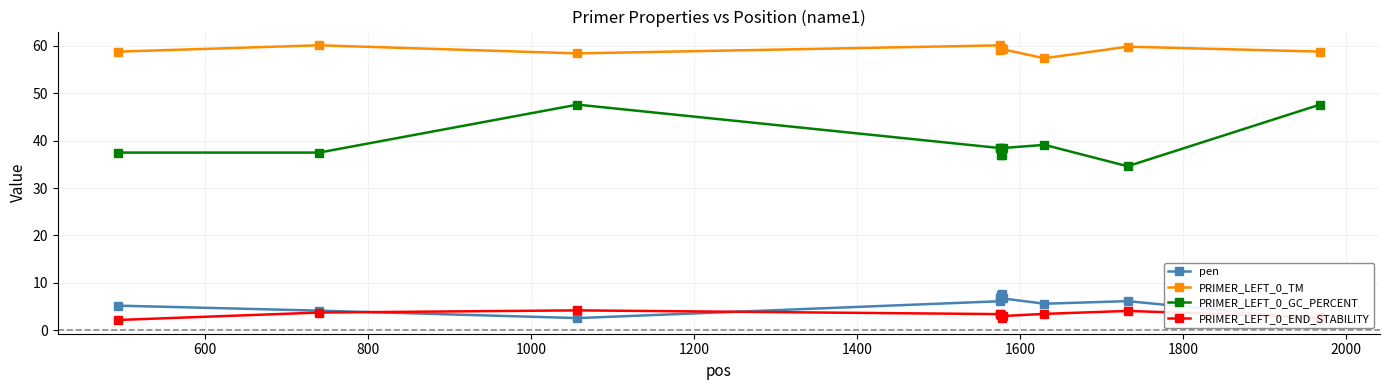

True or false: PRIMER_LEFT_0_GC_PERCENT and PRIMER_LEFT_0_END_STABILITY intersect in this chart.

False